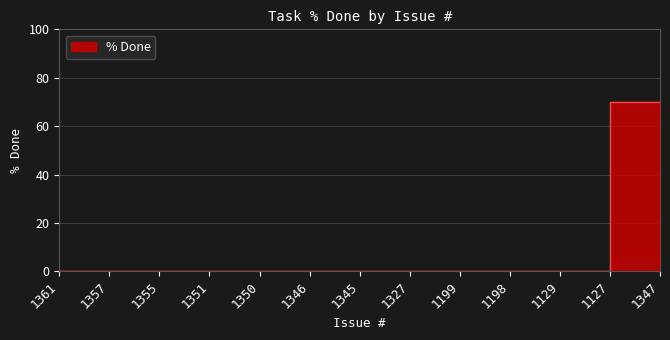

Rank the categories by value from highest to lowest.

1347, 1361, 1357, 1355, 1351, 1350, 1346, 1345, 1327, 1199, 1198, 1129, 1127